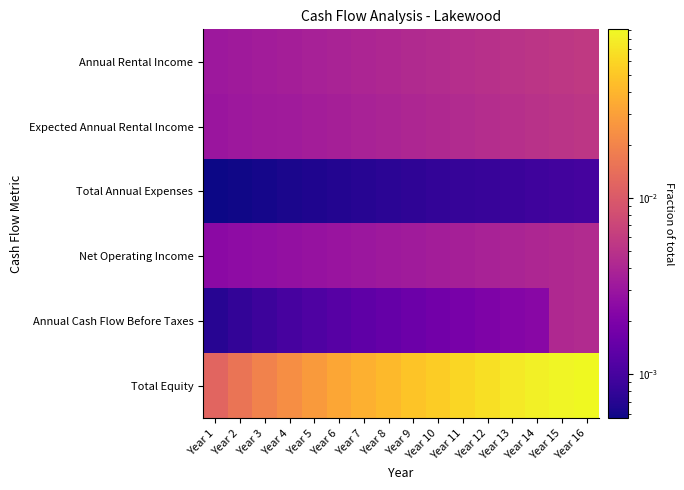

Reading right to left, list all the values displayed in this chart.

Annual Rental Income: Year 16=0.0	Year 15=0.0	Year 14=0.0	Year 13=0.0	Year 12=0.0	Year 11=0.0	Year 10=0.0	Year 9=0.0	Year 8=0.0	Year 7=0.0	Year 6=0.0	Year 5=0.0	Year 4=0.0	Year 3=0.0	Year 2=0.0	Year 1=0.0
Expected Annual Rental Income: Year 16=0.0	Year 15=0.0	Year 14=0.0	Year 13=0.0	Year 12=0.0	Year 11=0.0	Year 10=0.0	Year 9=0.0	Year 8=0.0	Year 7=0.0	Year 6=0.0	Year 5=0.0	Year 4=0.0	Year 3=0.0	Year 2=0.0	Year 1=0.0
Total Annual Expenses: Year 16=0.0	Year 15=0.0	Year 14=0.0	Year 13=0.0	Year 12=0.0	Year 11=0.0	Year 10=0.0	Year 9=0.0	Year 8=0.0	Year 7=0.0	Year 6=0.0	Year 5=0.0	Year 4=0.0	Year 3=0.0	Year 2=0.0	Year 1=0.0
Net Operating Income: Year 16=0.0	Year 15=0.0	Year 14=0.0	Year 13=0.0	Year 12=0.0	Year 11=0.0	Year 10=0.0	Year 9=0.0	Year 8=0.0	Year 7=0.0	Year 6=0.0	Year 5=0.0	Year 4=0.0	Year 3=0.0	Year 2=0.0	Year 1=0.0
Annual Cash Flow Before Taxes: Year 16=0.0	Year 15=0.0	Year 14=0.0	Year 13=0.0	Year 12=0.0	Year 11=0.0	Year 10=0.0	Year 9=0.0	Year 8=0.0	Year 7=0.0	Year 6=0.0	Year 5=0.0	Year 4=0.0	Year 3=0.0	Year 2=0.0	Year 1=0.0
Total Equity: Year 16=0.1	Year 15=0.1	Year 14=0.1	Year 13=0.1	Year 12=0.1	Year 11=0.1	Year 10=0.1	Year 9=0.0	Year 8=0.0	Year 7=0.0	Year 6=0.0	Year 5=0.0	Year 4=0.0	Year 3=0.0	Year 2=0.0	Year 1=0.0